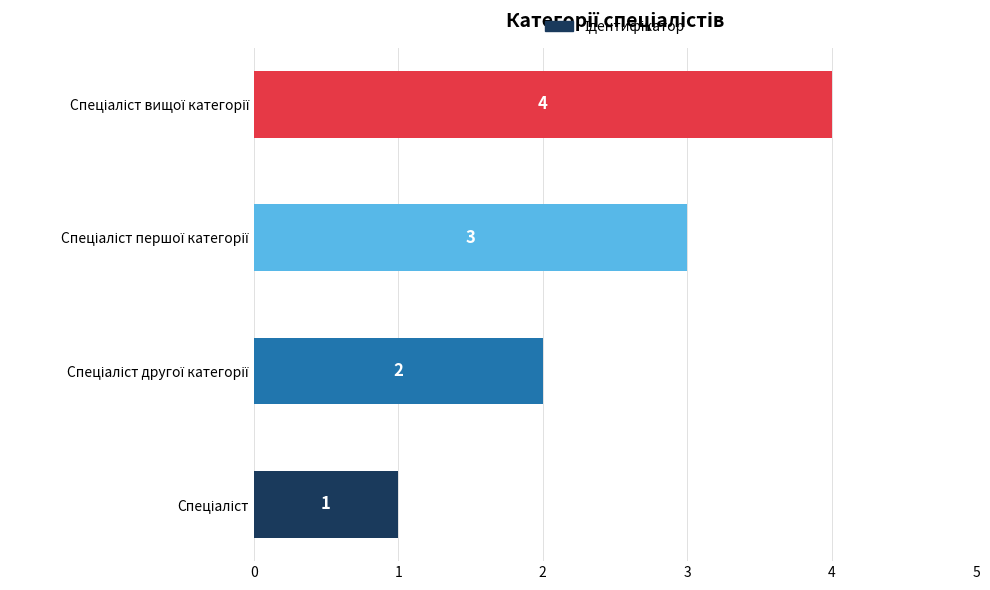

What is the greatest value displayed?

4